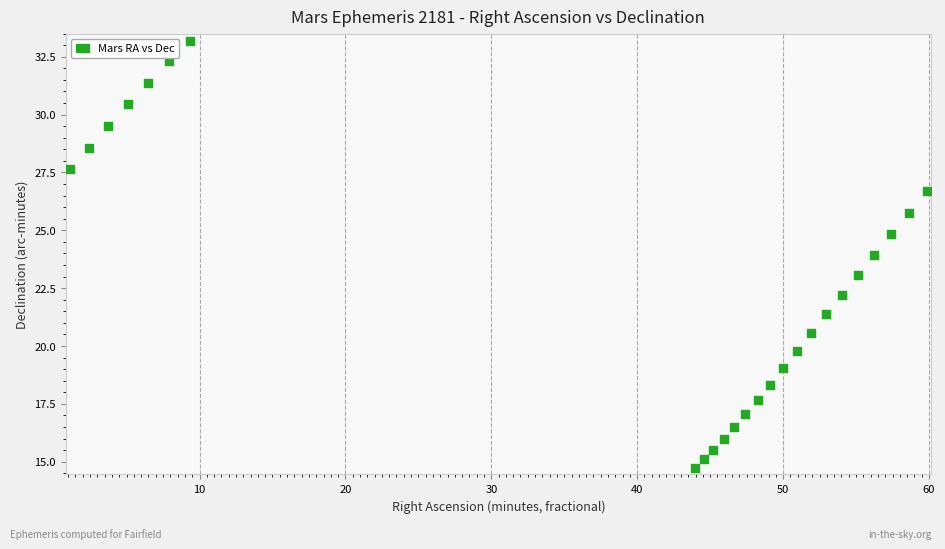

What is the range of X values (max minus min)?

58.7